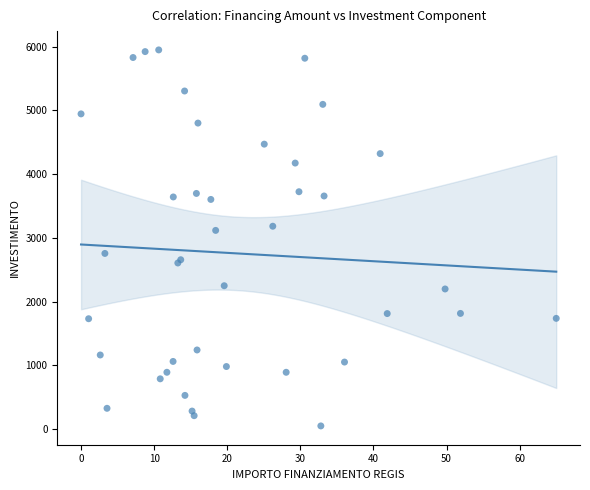

What Y value in the scatter plot is closest to 3000?

3118.0